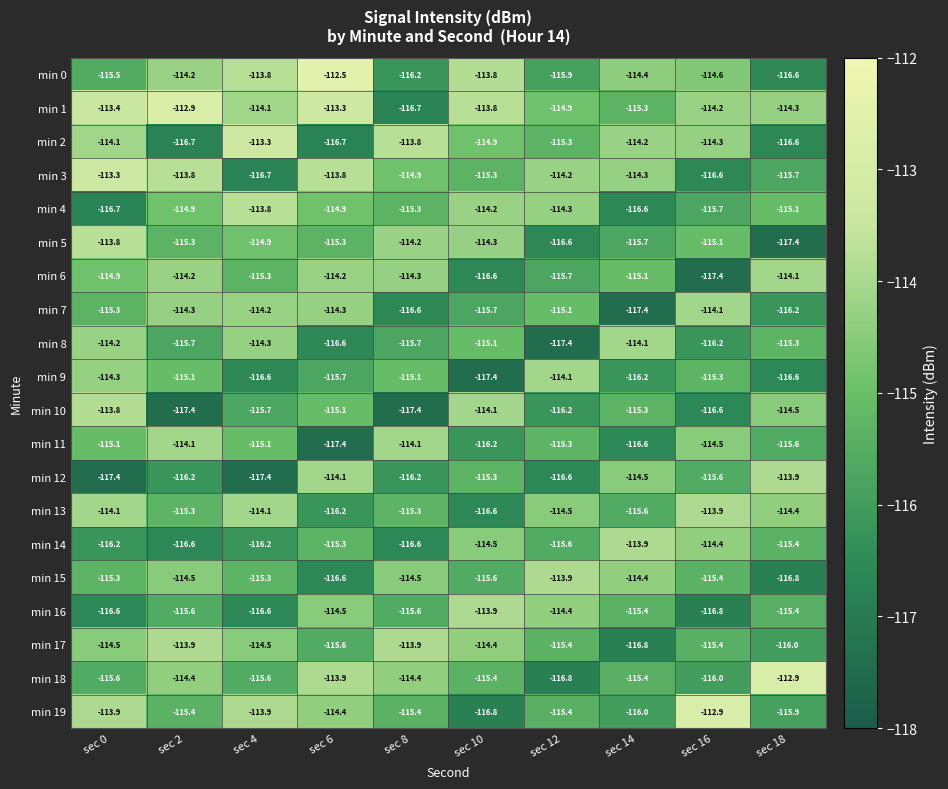

What is the difference between the second highest and second lowest values in the min 14 series?

2.2